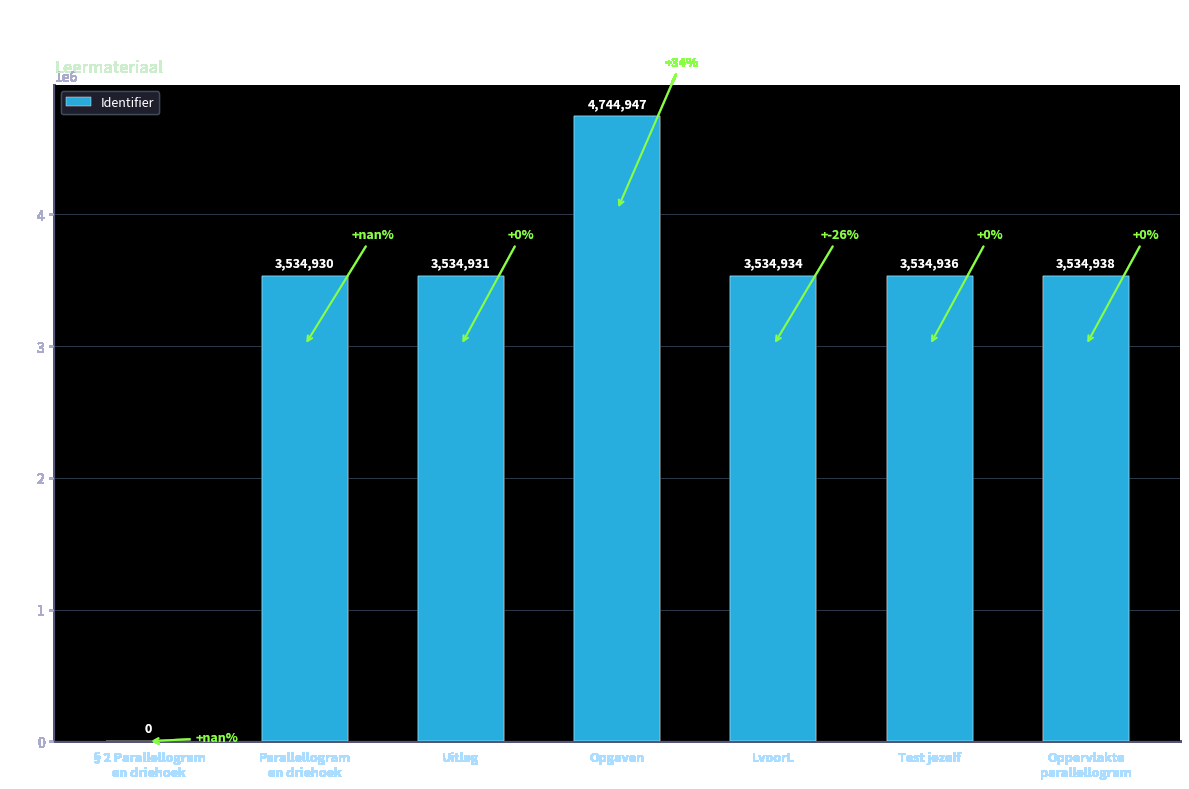

What is the sum of the values at Oppervlakte
parallellogram and Opgaven?

8279885